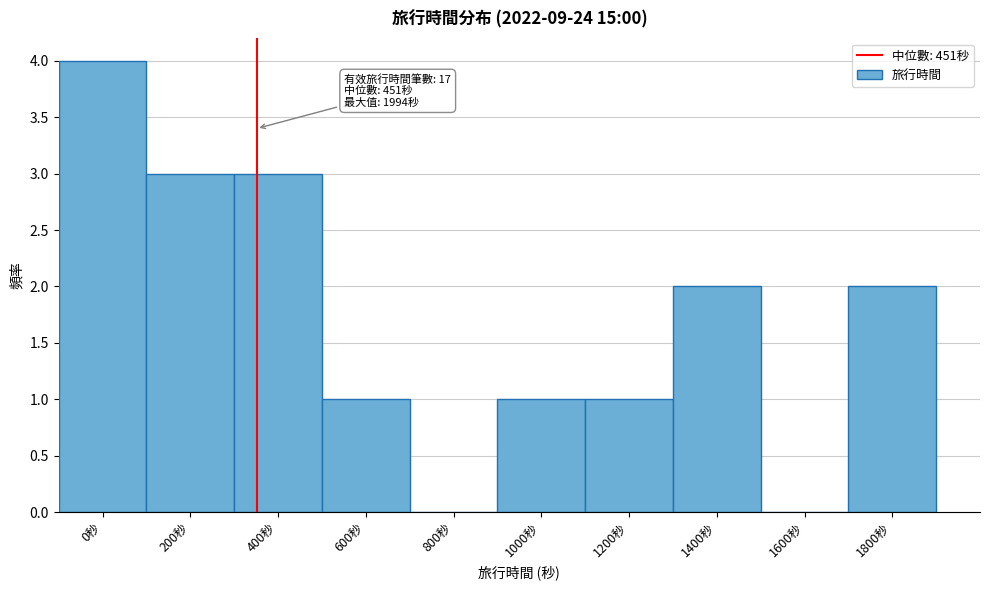

Reading left to right, list all the values displayed in this chart.

0秒=4	200秒=3	400秒=3	600秒=1	800秒=0	1000秒=1	1200秒=1	1400秒=2	1600秒=0	1800秒=2